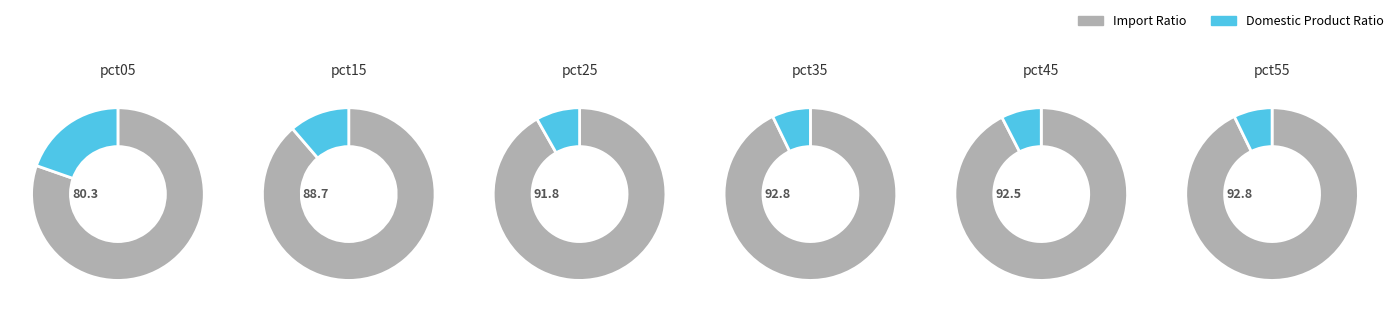

To the nearest percent, what percentage of the pie is pct25?

8%